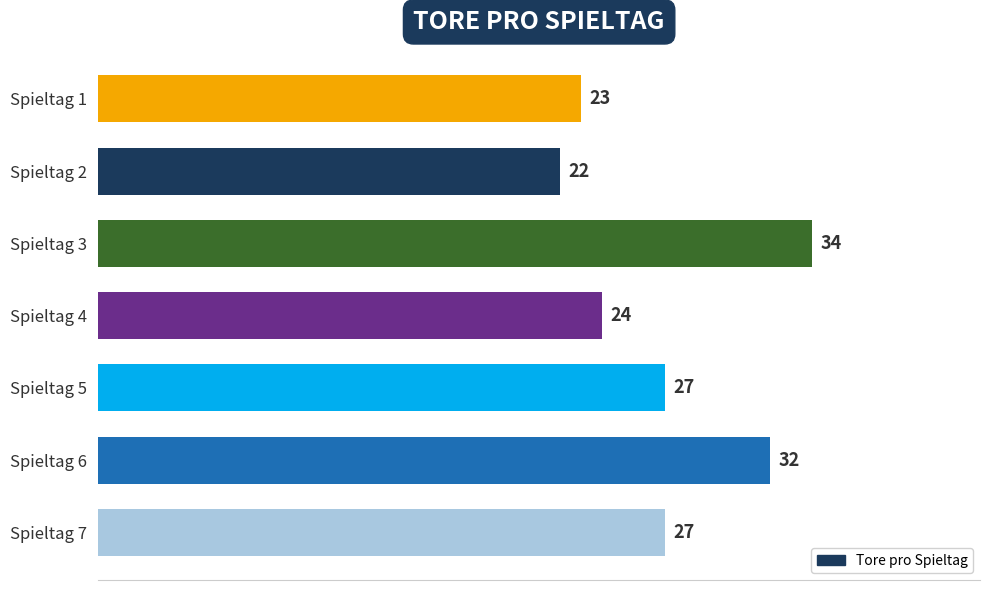

Which label corresponds to the smallest value in the chart?

Spieltag 2